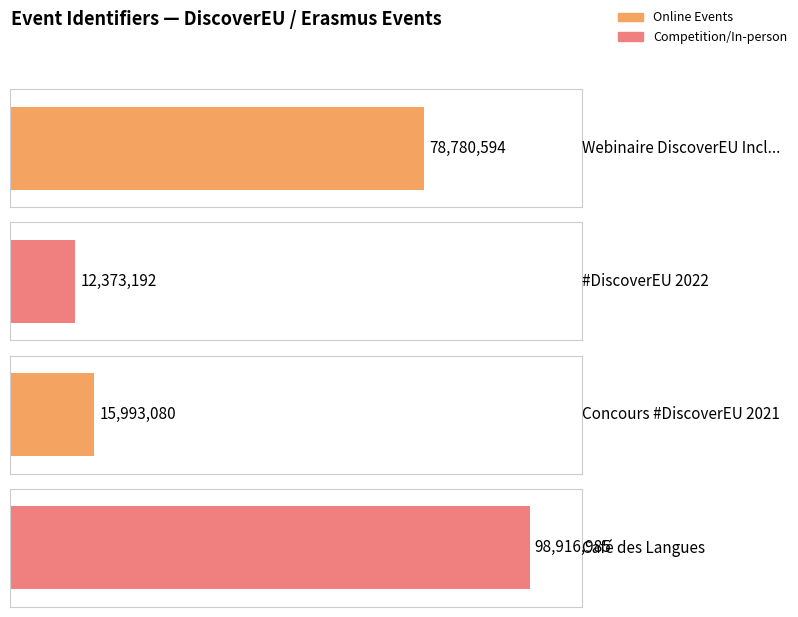

What is the value of the 4th bar from the left?

98916985